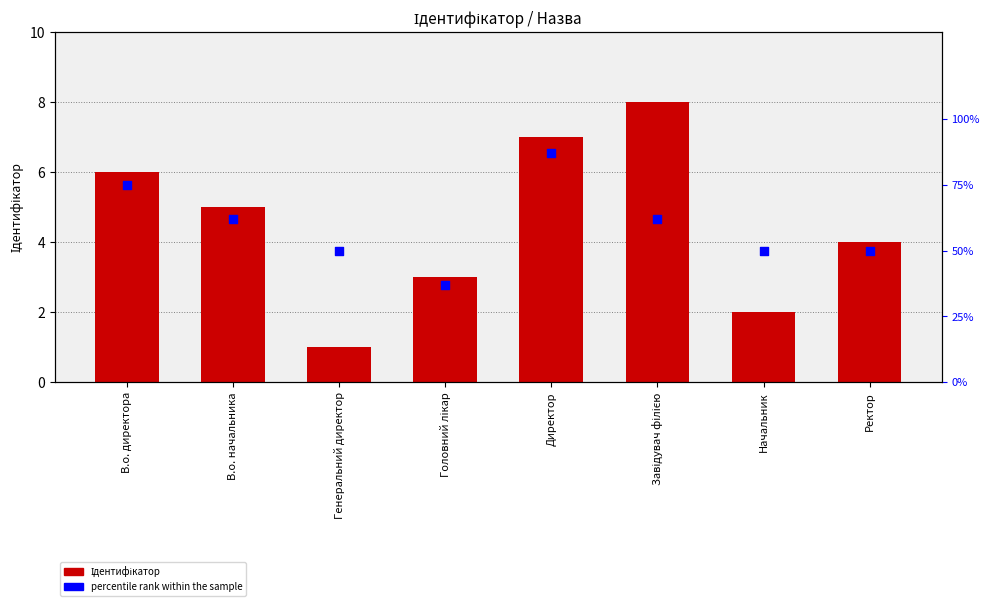

Is the value of Ідентифікатор at Ректор greater than the value of percentile rank within the sample at Головний лікар?

No